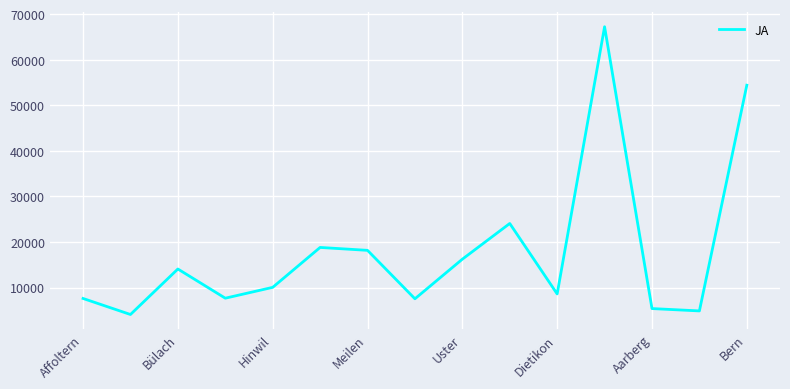

What is the minimum value shown in the chart?

4079